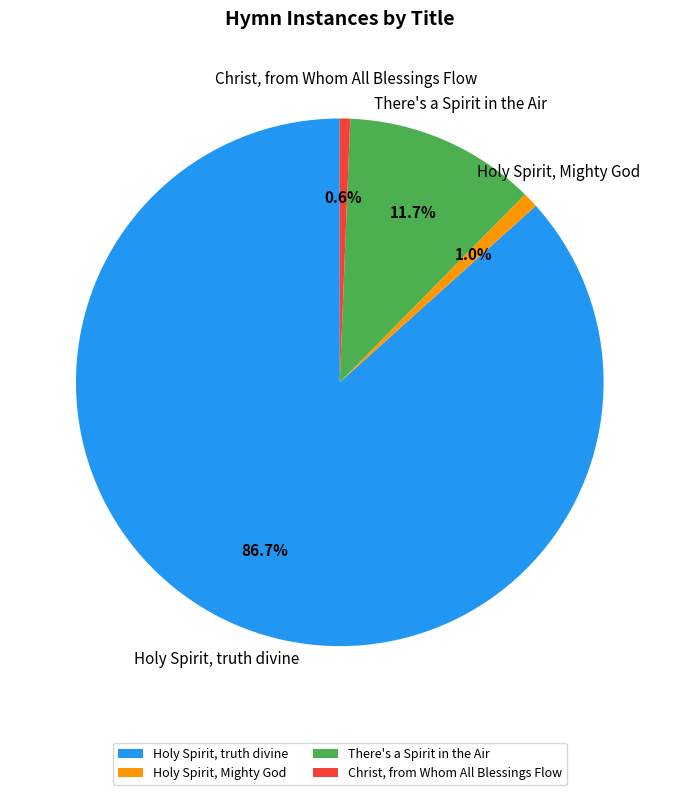

Is it true that Holy Spirit, truth divine is 87% of the pie?

True